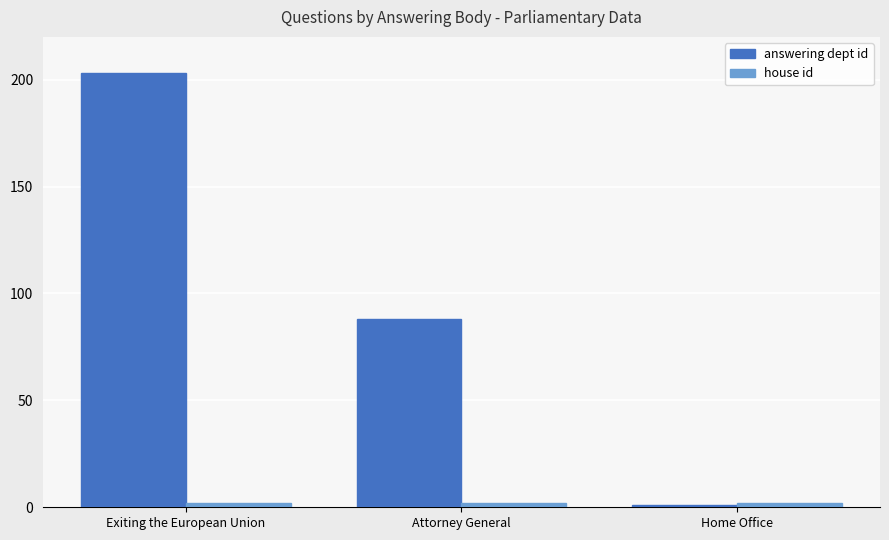

The value of answering dept id at Attorney General is 88. True or false?

True